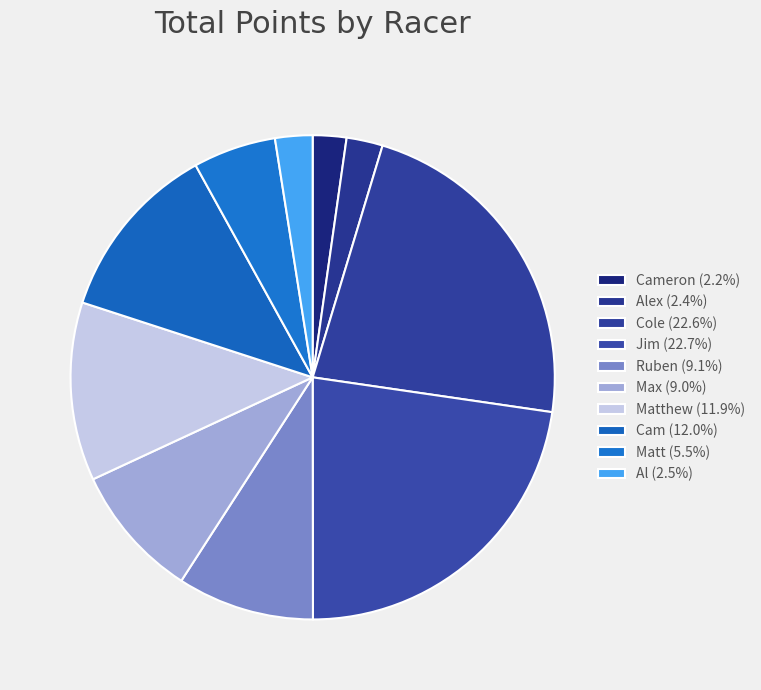

How many slices are in this pie chart?

10